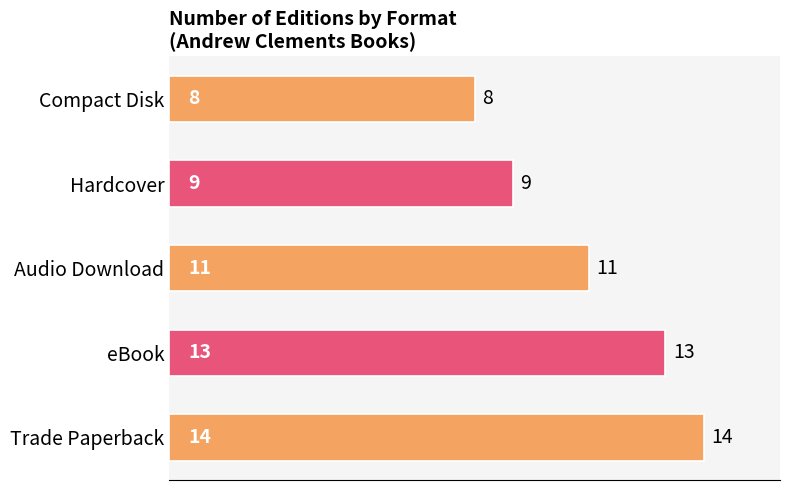

What is the sum of all values?

55